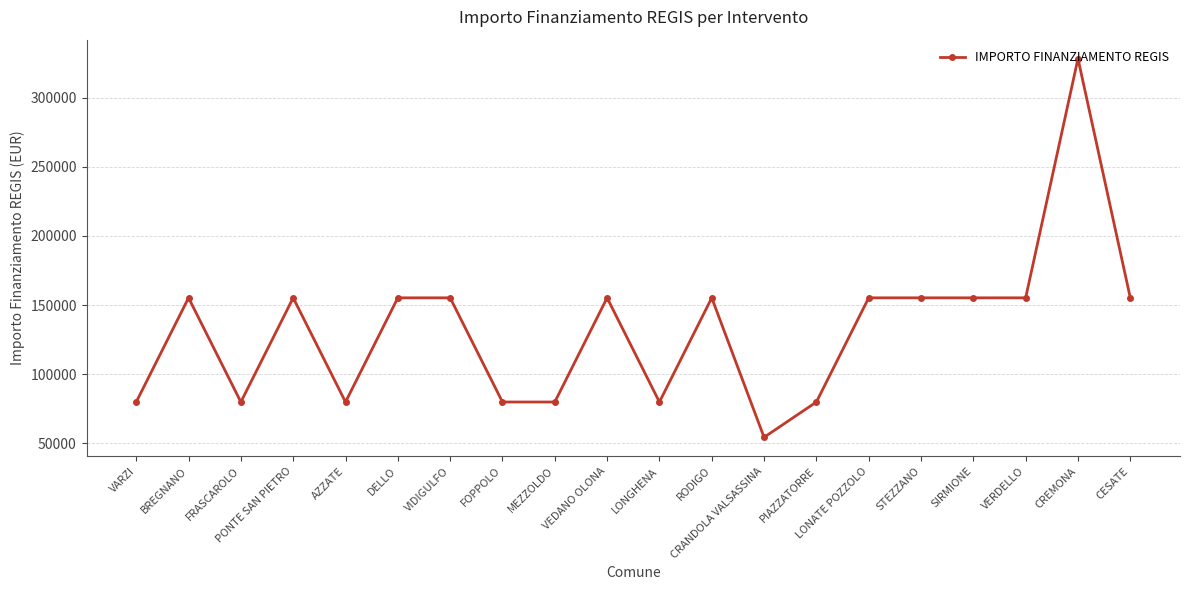

What is the label of the 17th point from the right?

PONTE SAN PIETRO